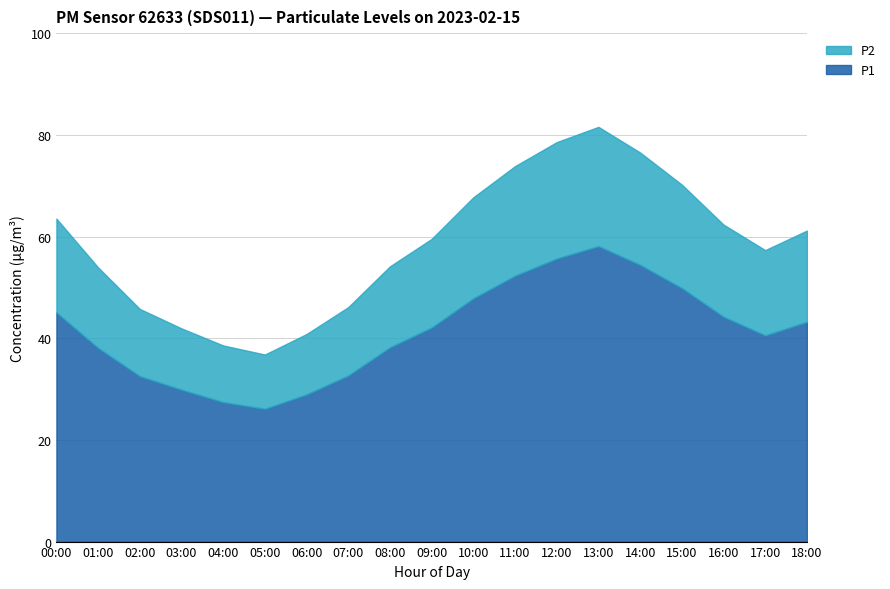

What is the difference between the highest and lowest values at 04:00?

16.3